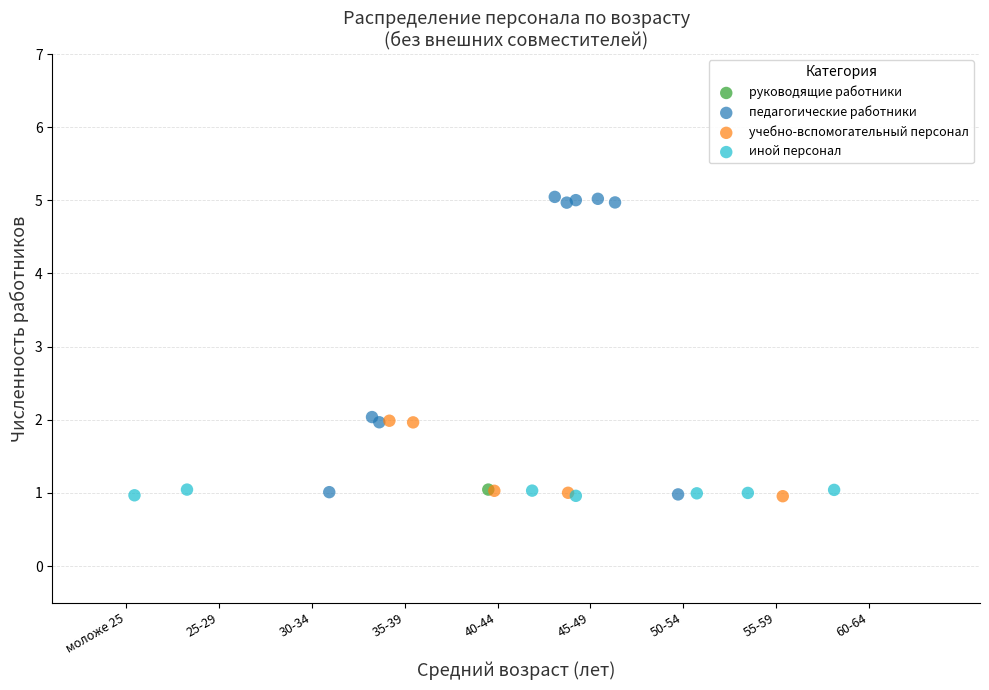

What are all the series names shown in the legend?

руководящие работники, педагогические работники, учебно-вспомогательный персонал, иной персонал